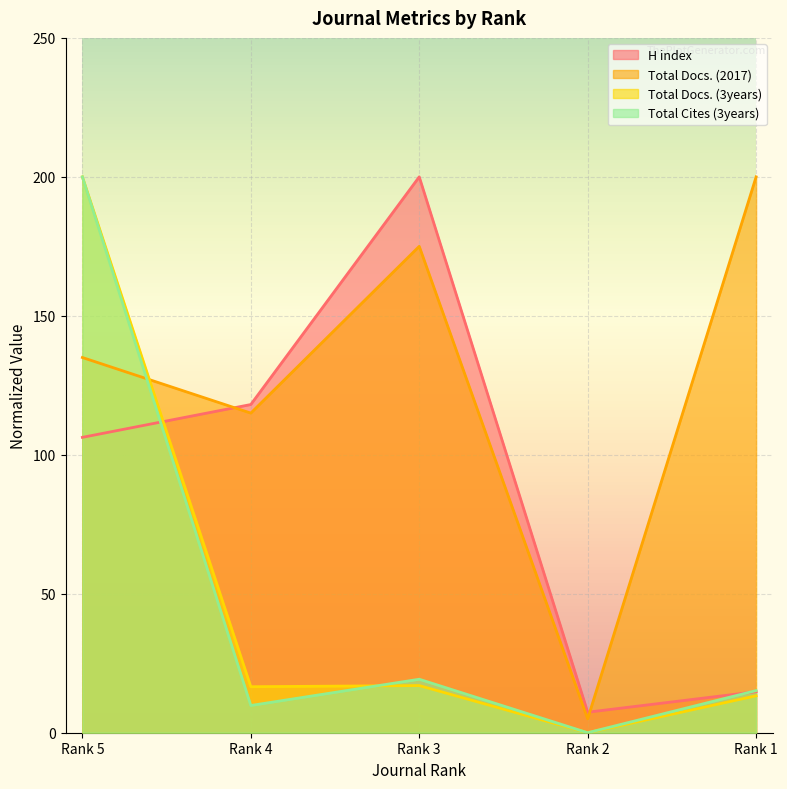

The Total Docs. (2017) series shows 200.0 at Rank 1. True or false?

True